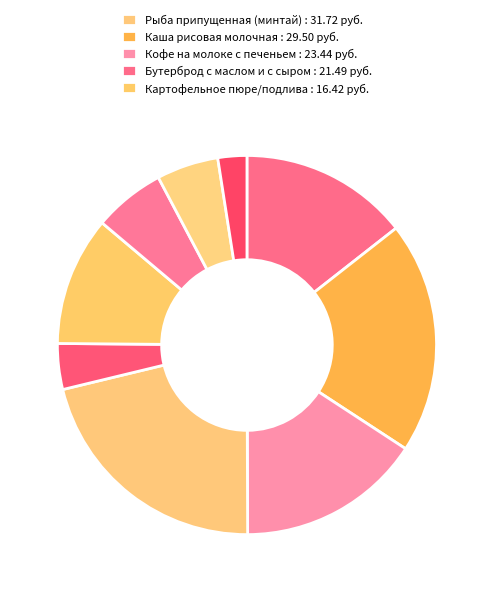

To the nearest percent, what is the average slice percentage?

11%